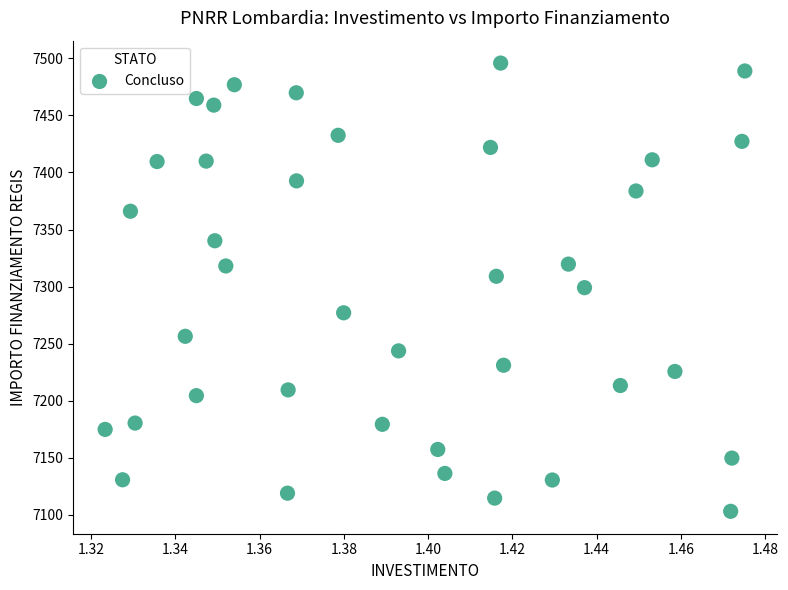

What is the range of Y values (max minus min)?

392.5